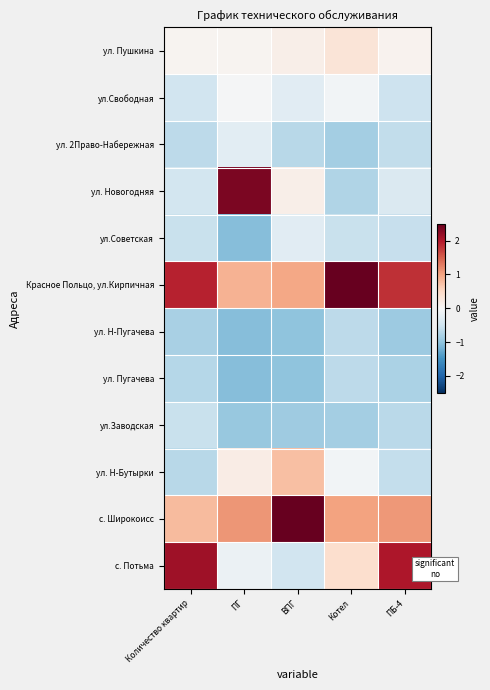

Reading left to right, transcribe all the data shown in this chart.

ул. Пушкина: Количество квартир=0.1	ПГ=0.1	ВПГ=0.1	Котел=0.3	ПБ-4=0.1
ул.Свободная: Количество квартир=-0.5	ПГ=-0.0	ВПГ=-0.3	Котел=-0.1	ПБ-4=-0.5
ул. 2Право-Набережная: Количество квартир=-0.6	ПГ=-0.3	ВПГ=-0.7	Котел=-0.9	ПБ-4=-0.6
ул. Новогодняя: Количество квартир=-0.5	ПГ=2.4	ВПГ=0.1	Котел=-0.8	ПБ-4=-0.4
ул.Советская: Количество квартир=-0.5	ПГ=-1.1	ВПГ=-0.3	Котел=-0.6	ПБ-4=-0.6
Красное Польцо, ул.Кирпичная: Количество квартир=1.9	ПГ=0.9	ВПГ=1.0	Котел=2.7	ПБ-4=1.8
ул. Н-Пугачева: Количество квартир=-0.8	ПГ=-1.1	ВПГ=-1.0	Котел=-0.7	ПБ-4=-0.9
ул. Пугачева: Количество квартир=-0.7	ПГ=-1.1	ВПГ=-1.0	Котел=-0.7	ПБ-4=-0.8
ул.Заводская: Количество квартир=-0.5	ПГ=-1.0	ВПГ=-0.9	Котел=-0.9	ПБ-4=-0.7
ул. Н-Бутырки: Количество квартир=-0.7	ПГ=0.2	ВПГ=0.8	Котел=-0.1	ПБ-4=-0.6
с. Широкоисс: Количество квартир=0.8	ПГ=1.1	ВПГ=2.6	Котел=1.0	ПБ-4=1.1
с. Потьма: Количество квартир=2.1	ПГ=-0.2	ВПГ=-0.5	Котел=0.4	ПБ-4=2.0